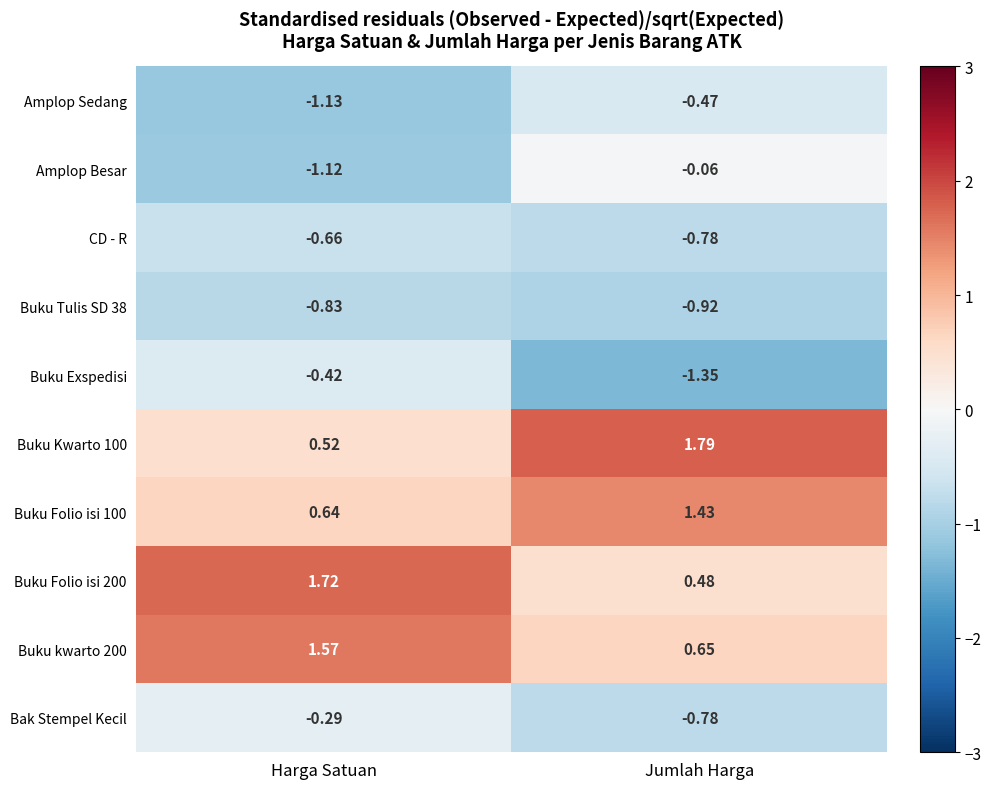

Is the value of Buku Folio isi 100 at Harga Satuan greater than the value of Bak Stempel Kecil at Jumlah Harga?

Yes